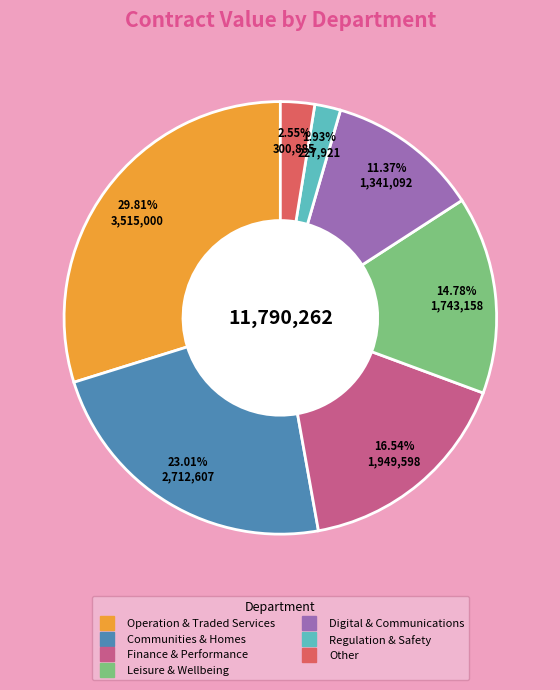

Is there a majority slice in this chart?

No